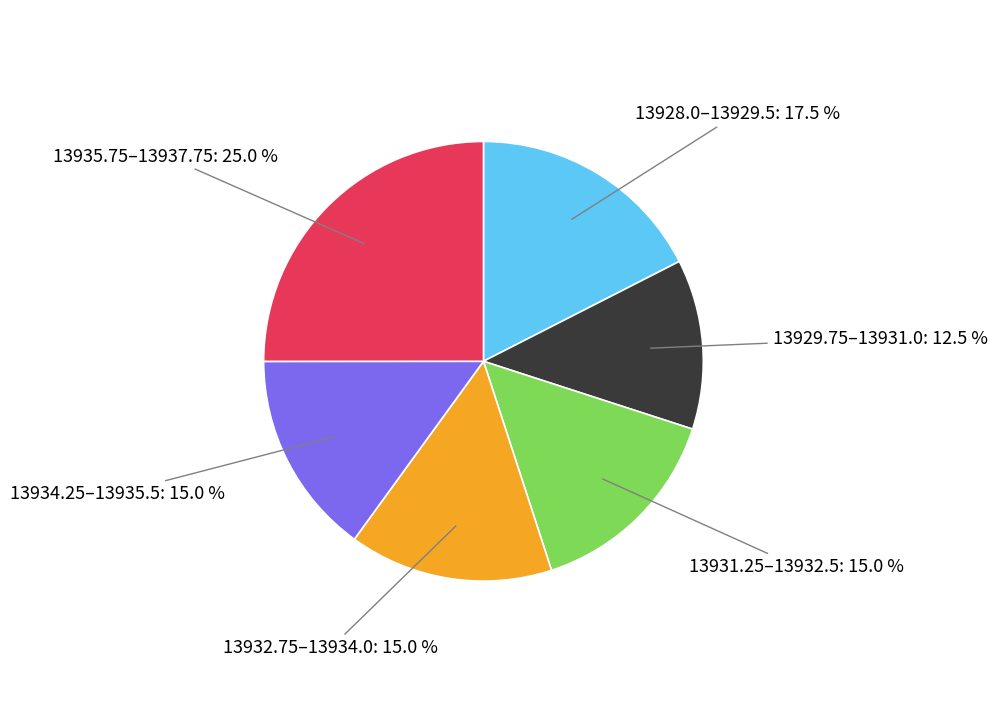

Is there a majority slice in this chart?

No